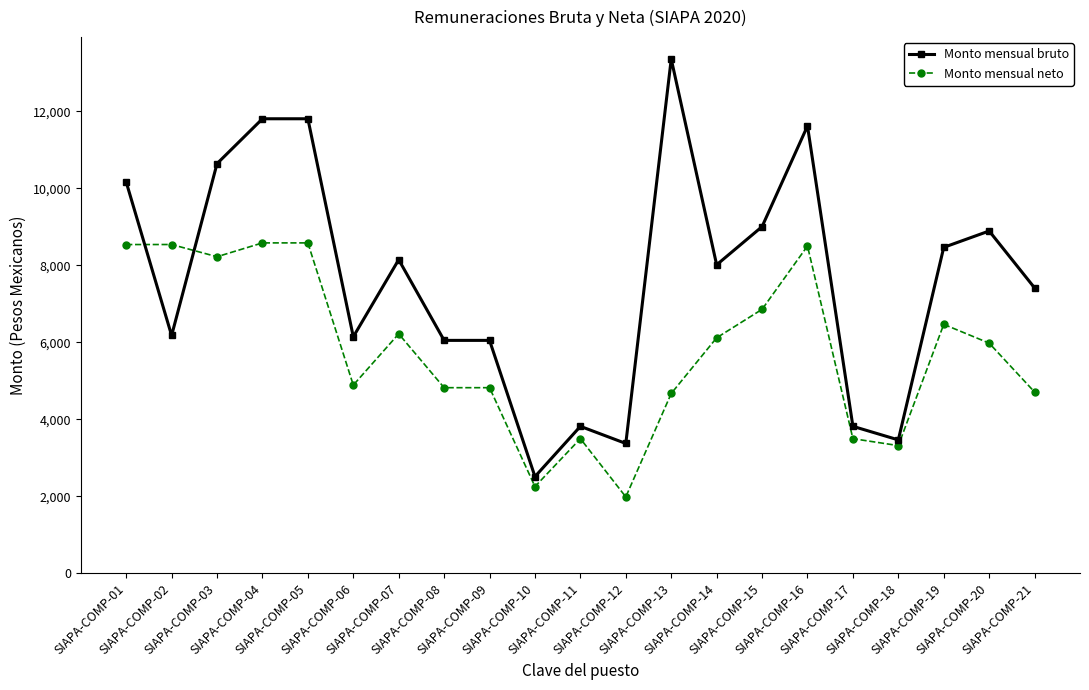

List the series in order of their peak value, highest first.

Monto mensual bruto, Monto mensual neto